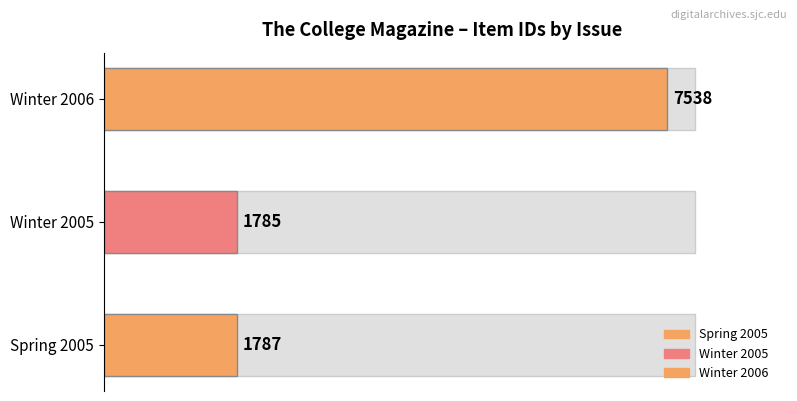

What is the sum of all values?

11110